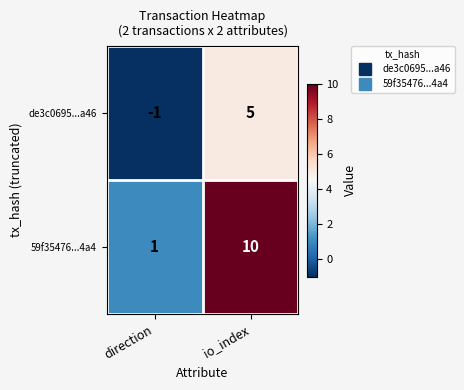

What is the spread (max minus min) of values at io_index?

5